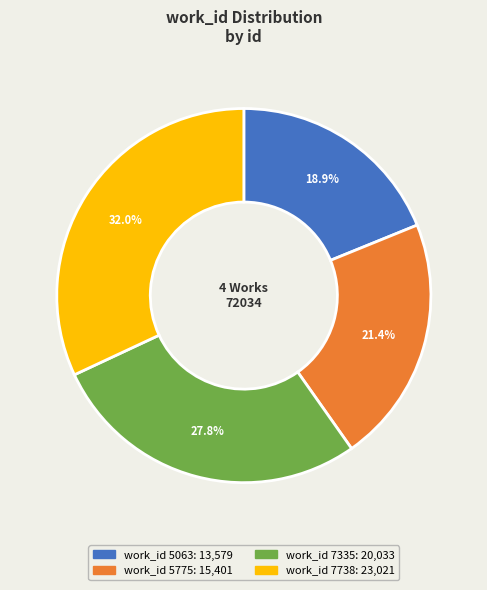

To the nearest percent, what is the difference between the largest and smallest slice percentages?

13%